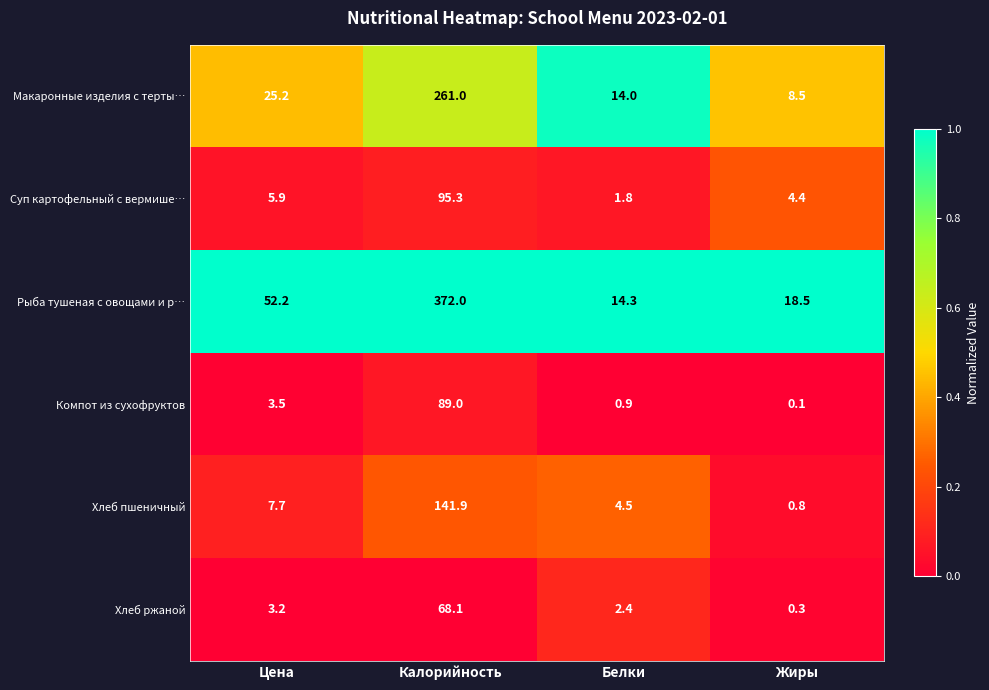

The Хлеб пшеничный series shows 4.5 at Белки. True or false?

True